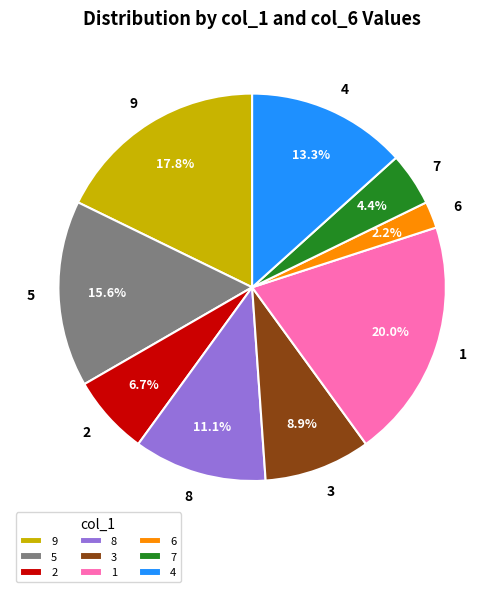

Is there any slice that represents more than half of the pie?

No